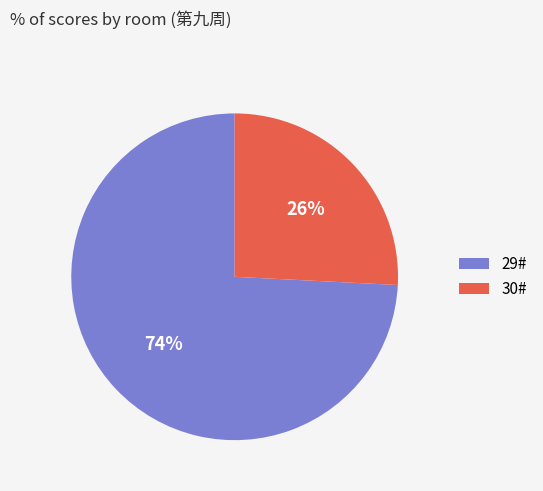

Which category has the biggest portion of the pie?

29#